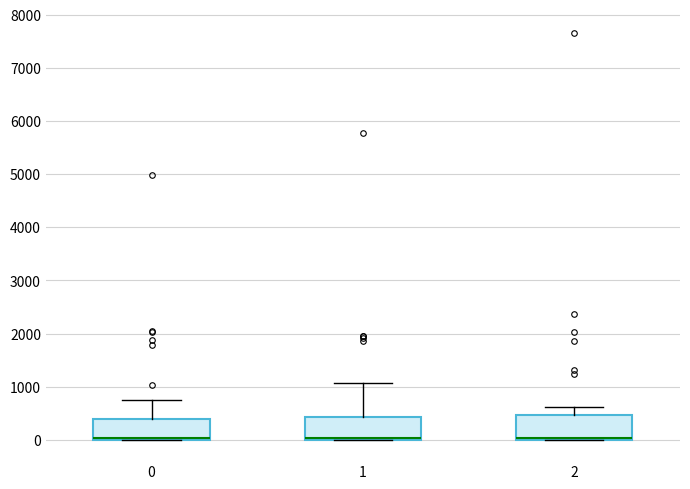

Reading left to right, transcribe this box plot: for each box, give where its median line is, the range the box spans, and where its two whiskers end, as read against the y-axis. The values are not printed on the chart, so give them approximately, as read against the axis.

0: median 0 (just above the box's lower edge), box 0 to 400, whiskers 0 to 800
1: median 0 (just above the box's lower edge), box 0 to 400, whiskers 0 to 1100
2: median 0 (drawn on the box's lower edge), box 0 to 500, whiskers 0 to 600